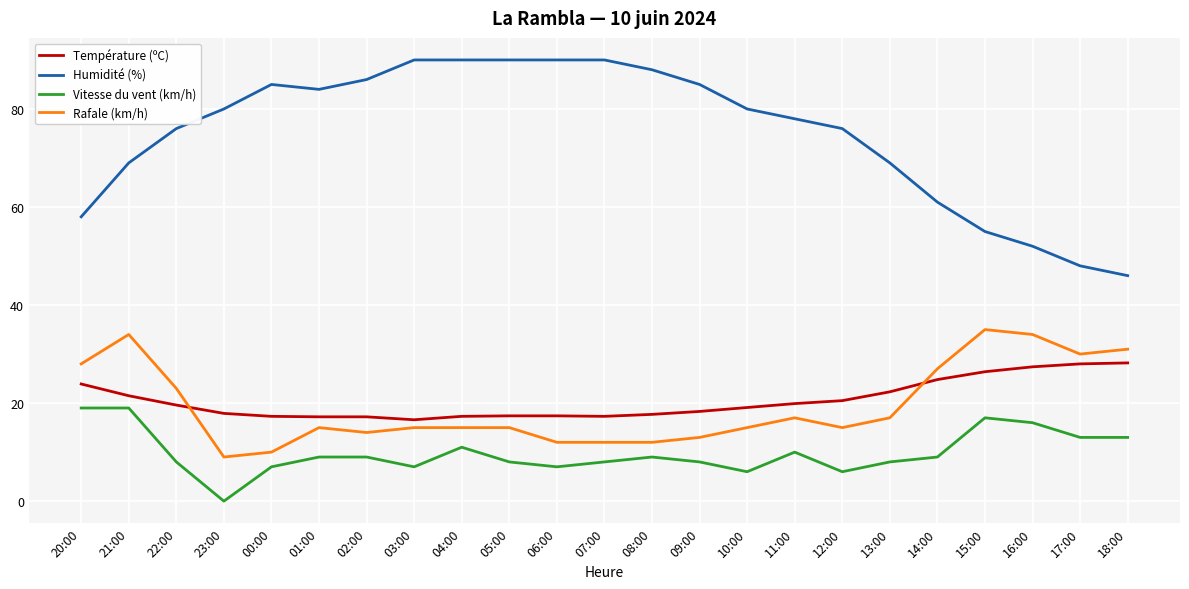

What are all the series names shown in the legend?

Température (ºC), Humidité (%), Vitesse du vent (km/h), Rafale (km/h)